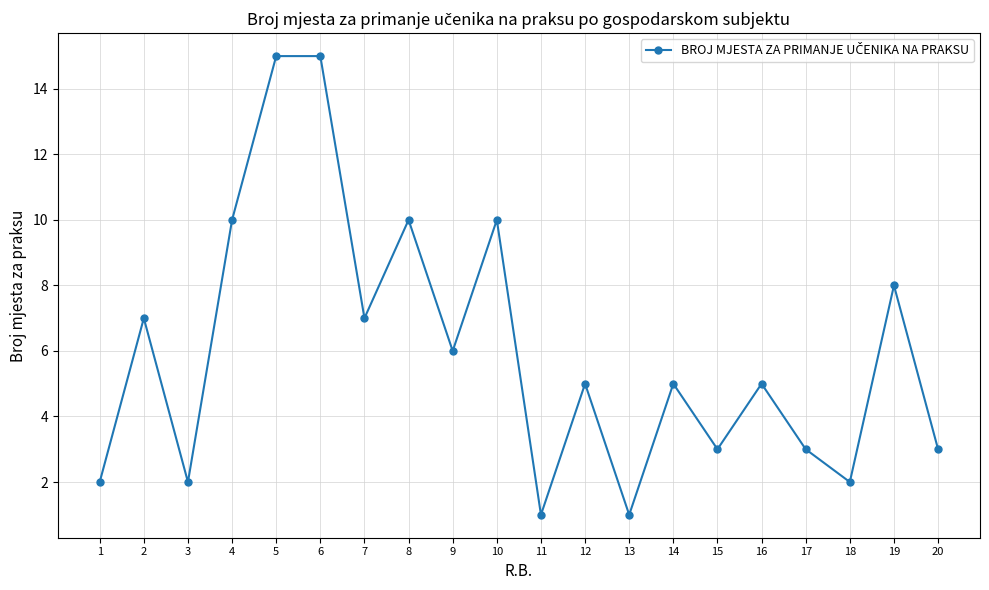

The chart shows a value of 15 at 6. True or false?

True